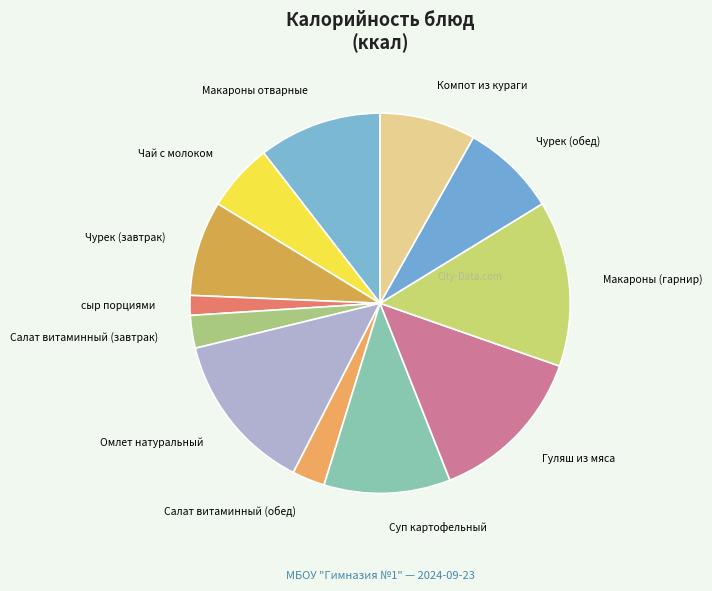

Approximately how many times larger is the value at Гуляш из мяса compared to Компот из кураги?

1.7